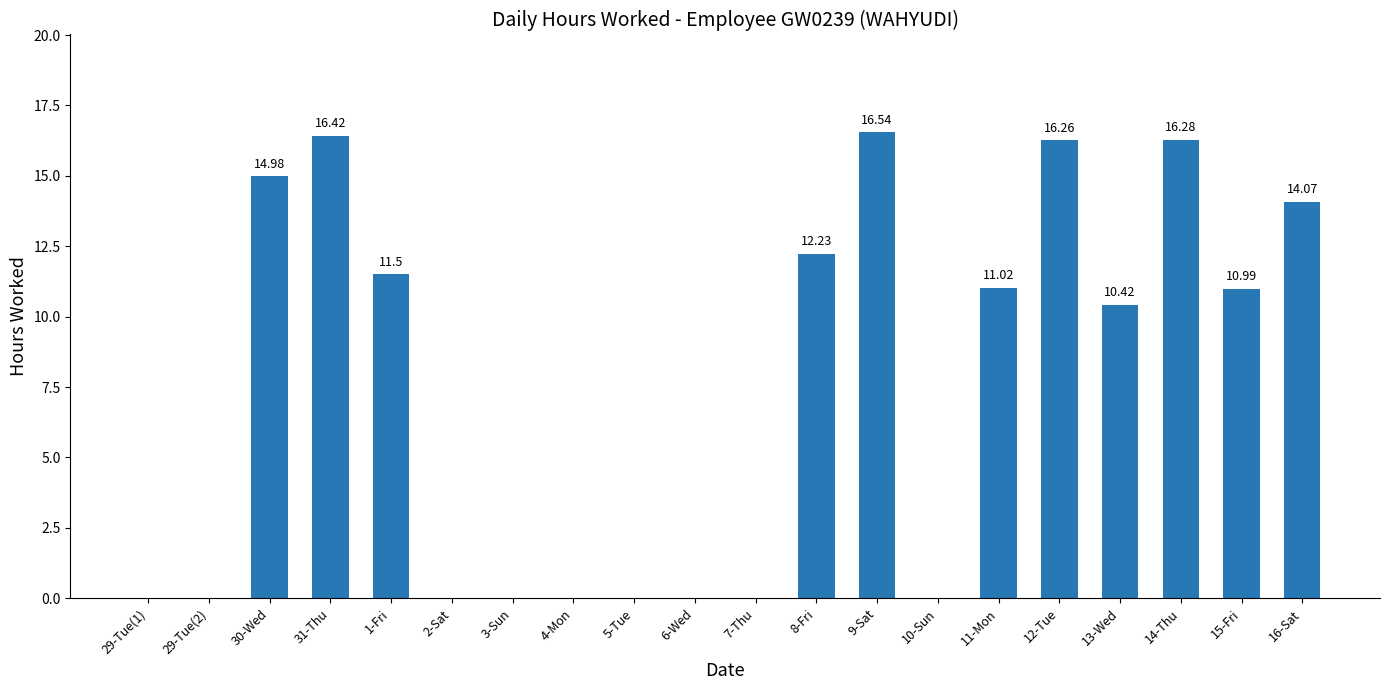

What is the change in value from 14-Thu to 15-Fri?

-5.3